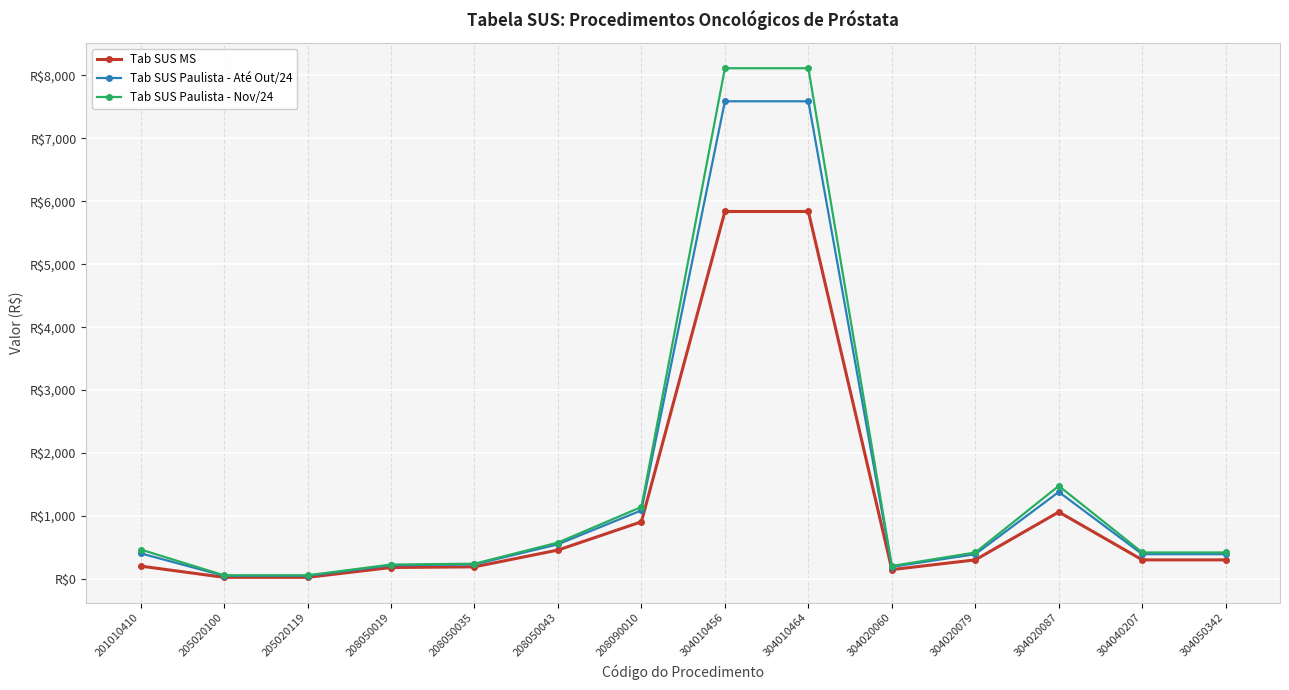

Is this an area chart (filled region under the line)?

No